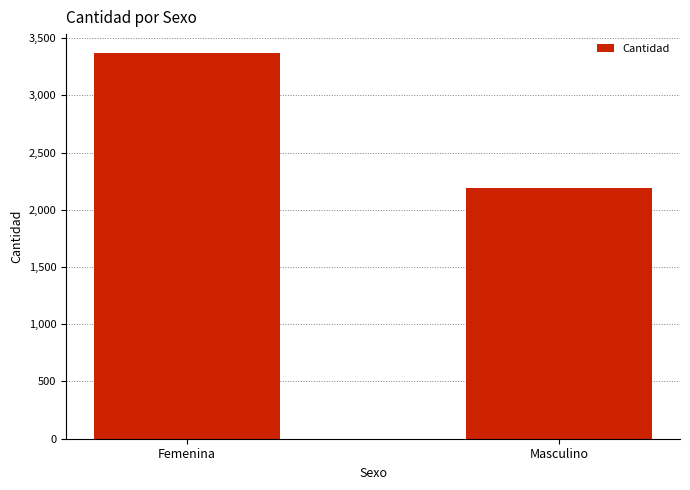

How many values are between 2190 and 3366?

2